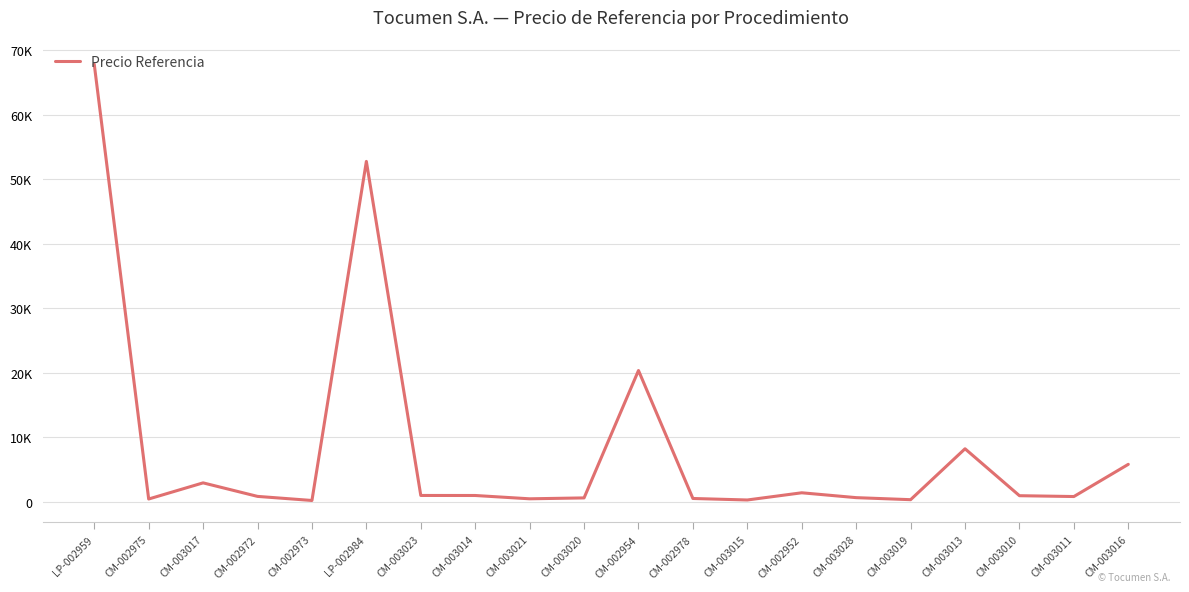

Is this an area chart (filled region under the line)?

No